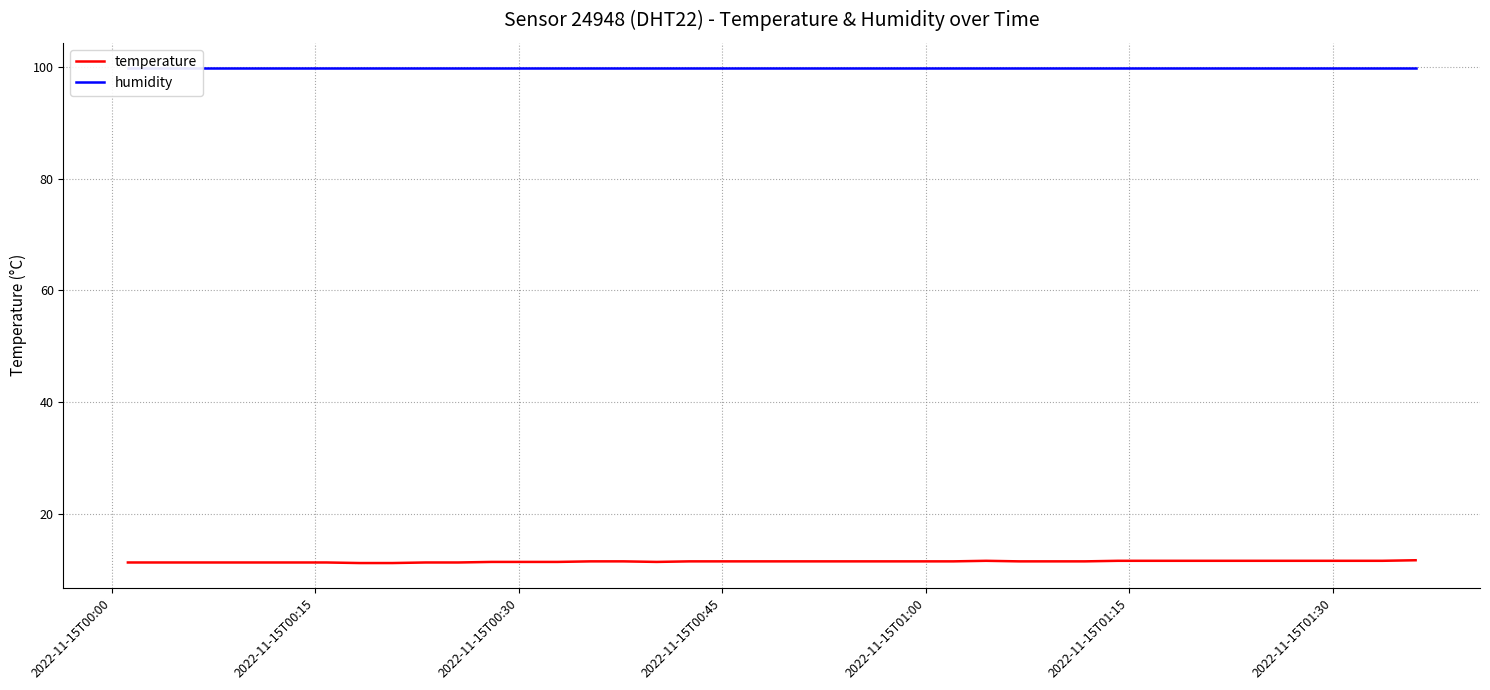

What are all the series names shown in the legend?

temperature, humidity